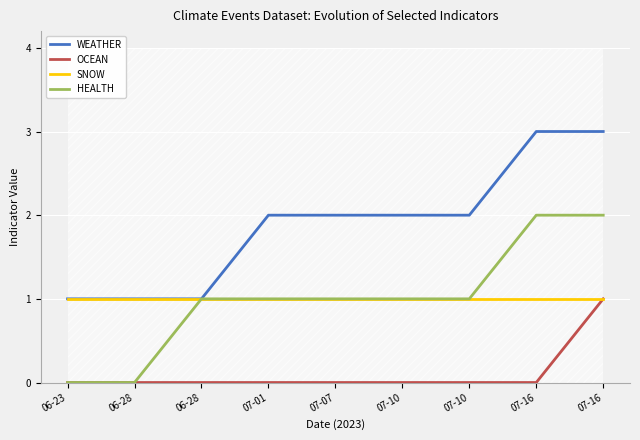

What is the label of the 3rd point from the left?

06-28